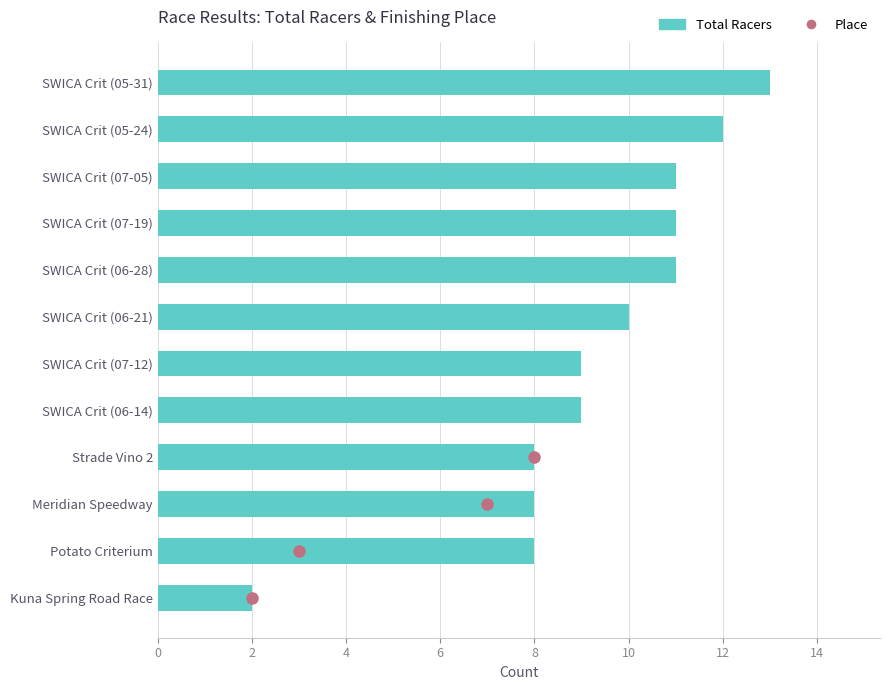

What is the ratio of the value at Strade Vino 2 to the value at SWICA Crit (07-05)?

0.7